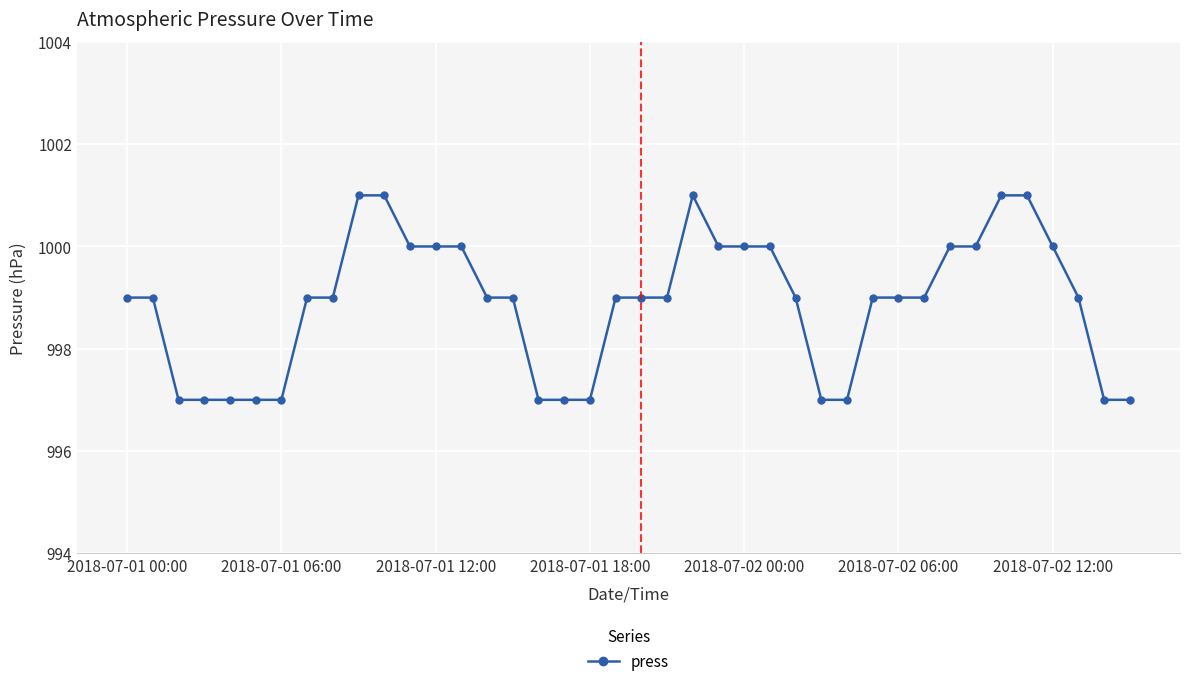

What is the difference between the second highest and second lowest values?

4